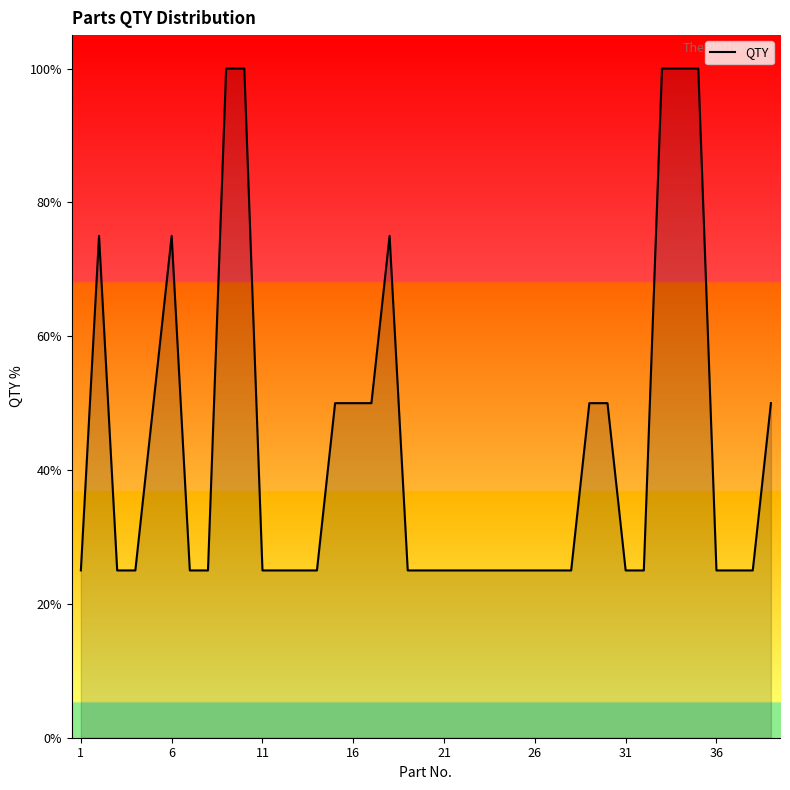

What is the maximum value shown in the chart?

100